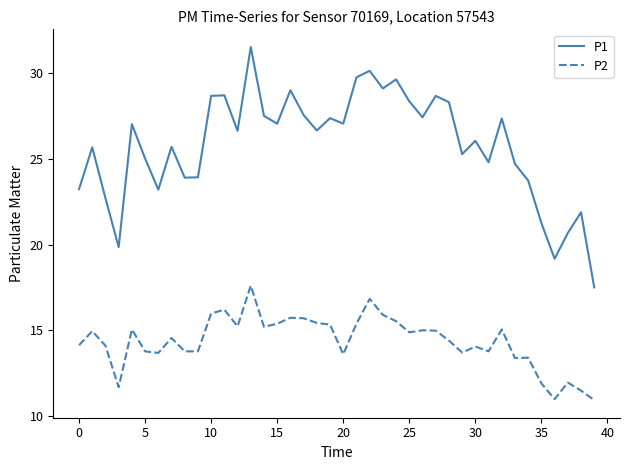

Which series has the widest spread of values?

P1